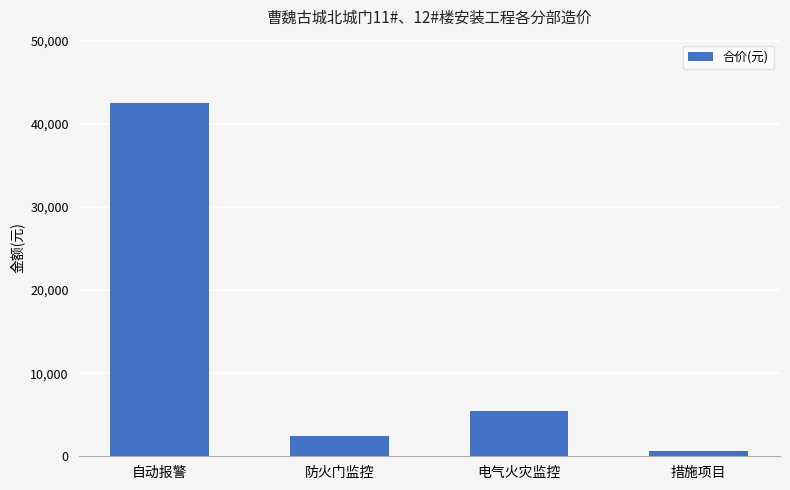

Between 防火门监控 and 电气火灾监控, which is larger?

电气火灾监控